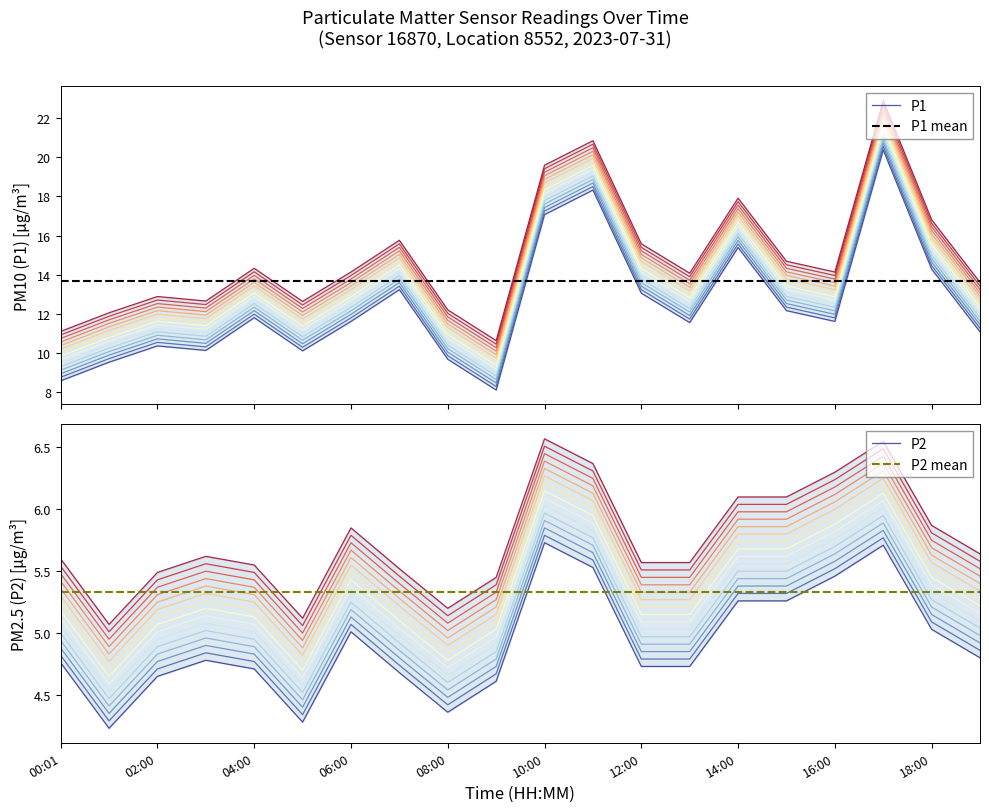

At which label does P2 reach its peak?

10:00